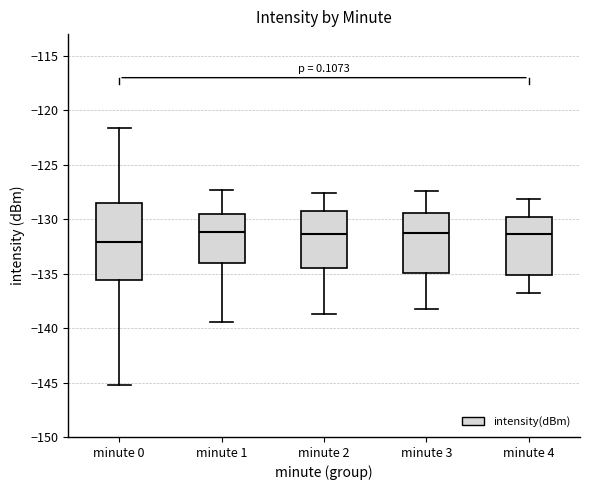

Where does the upper whisker of the box for minute 3 end on the y-axis? The values are not printed on the chart, so give them approximately, as read against the axis.

-127.5